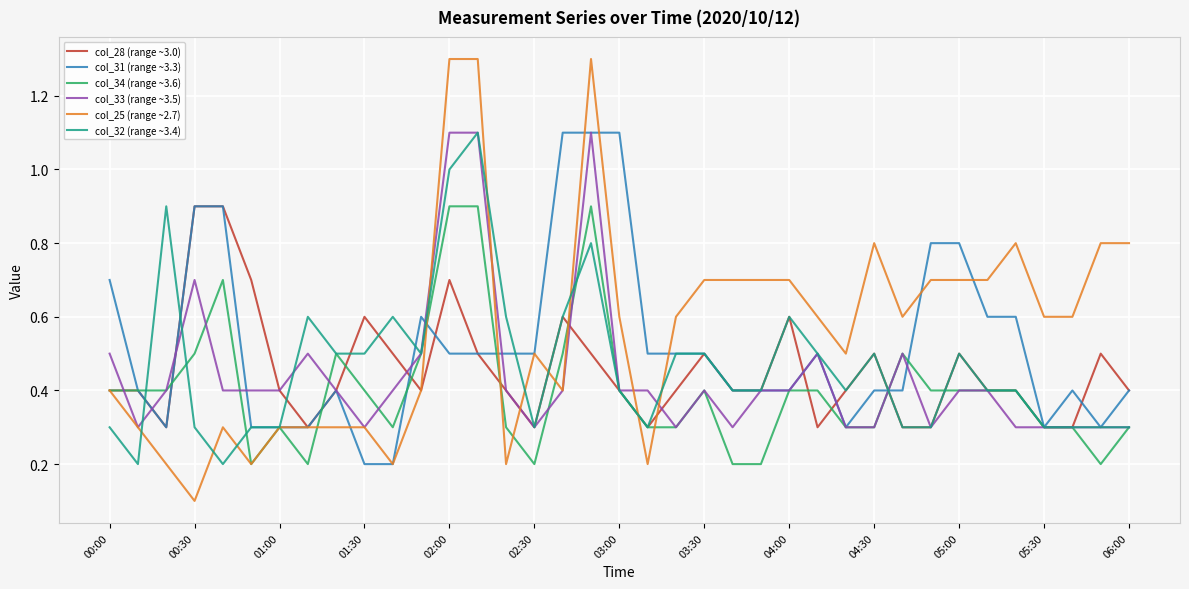

What is the highest value of the col_28 (range ~3.0) series?

0.9